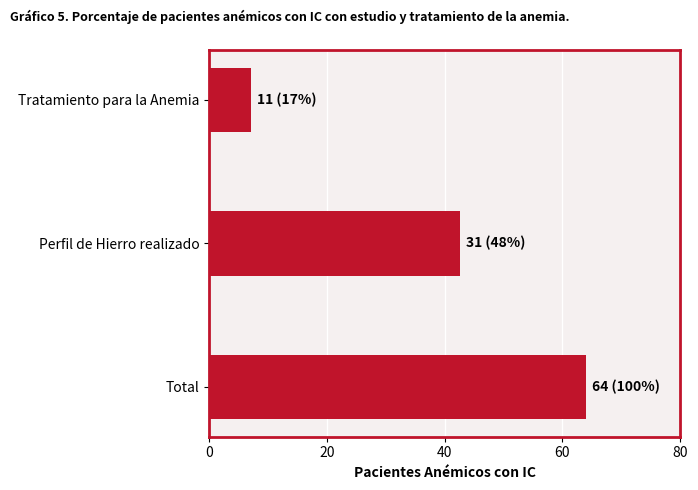

List the labels in order of value, smallest first.

Tratamiento para la Anemia, Perfil de Hierro realizado, Total